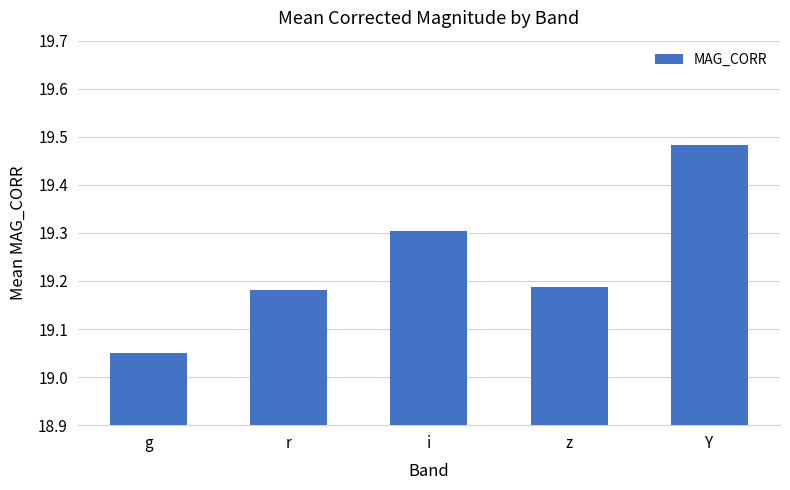

How many bars are there in total?

5